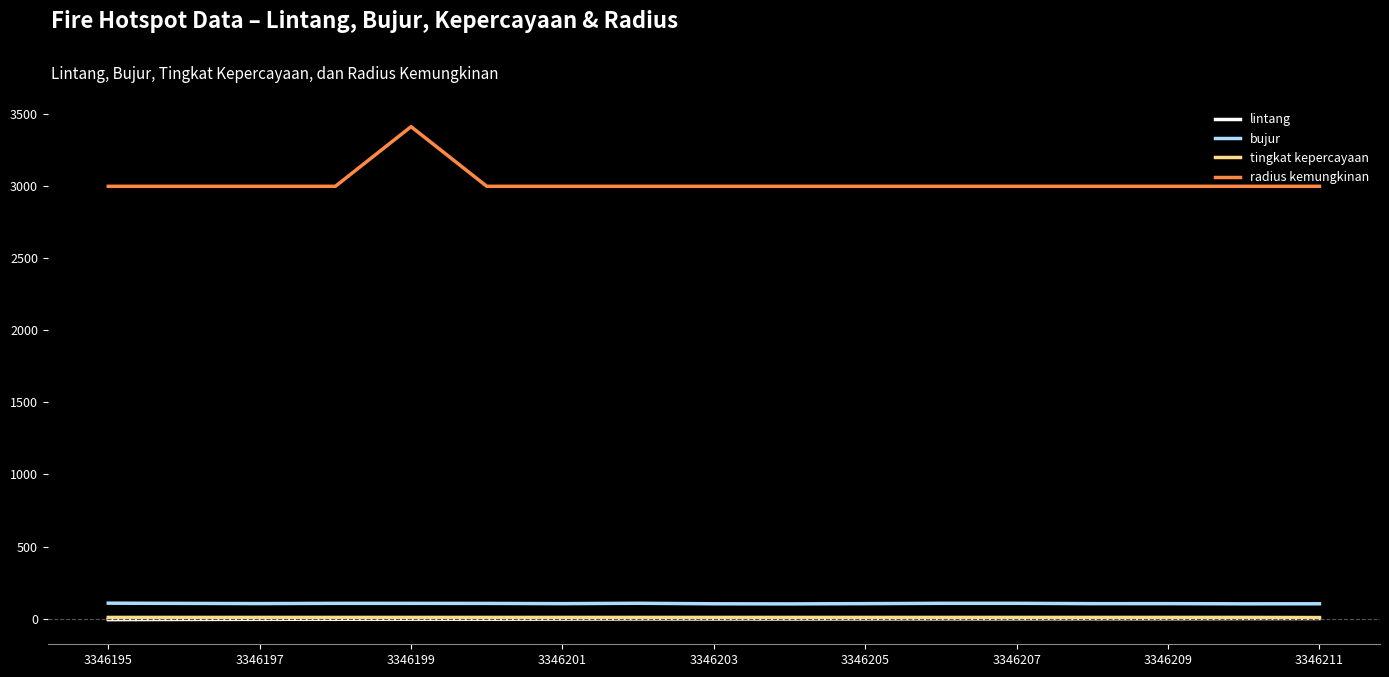

Which series has the largest range (max minus min)?

radius kemungkinan